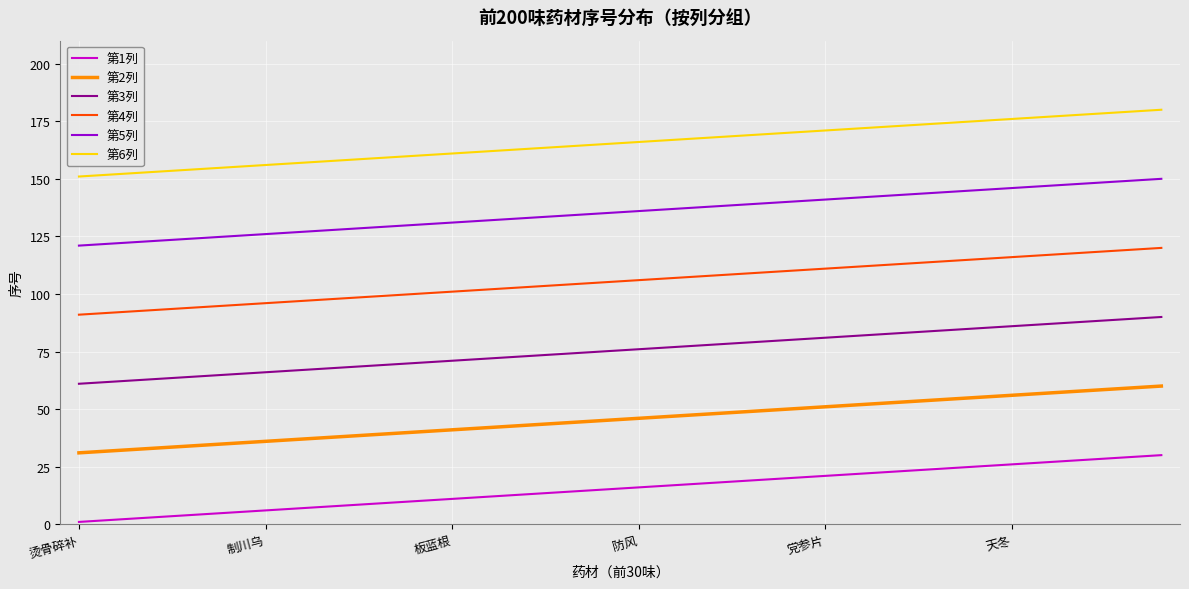

True or false: 第3列 and 第1列 cross at least once.

False